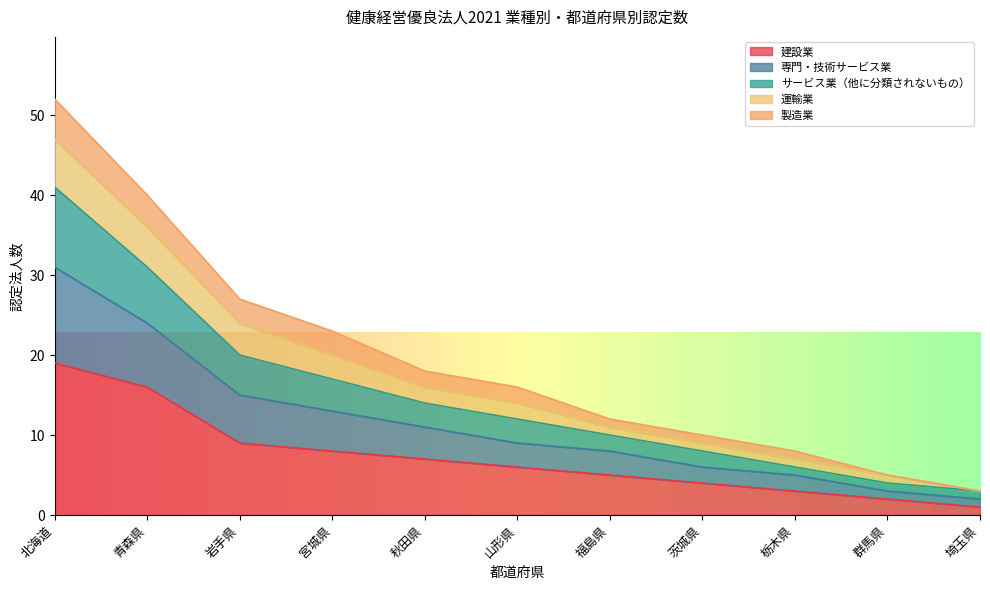

Rank the categories by サービス業（他に分類されないもの） value from lowest to highest.

埼玉県, 群馬県, 栃木県, 茨城県, 福島県, 山形県, 秋田県, 宮城県, 岩手県, 青森県, 北海道